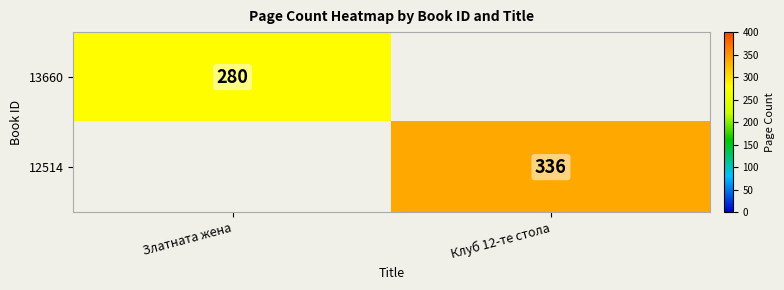

Which series has the largest range (max minus min)?

13660